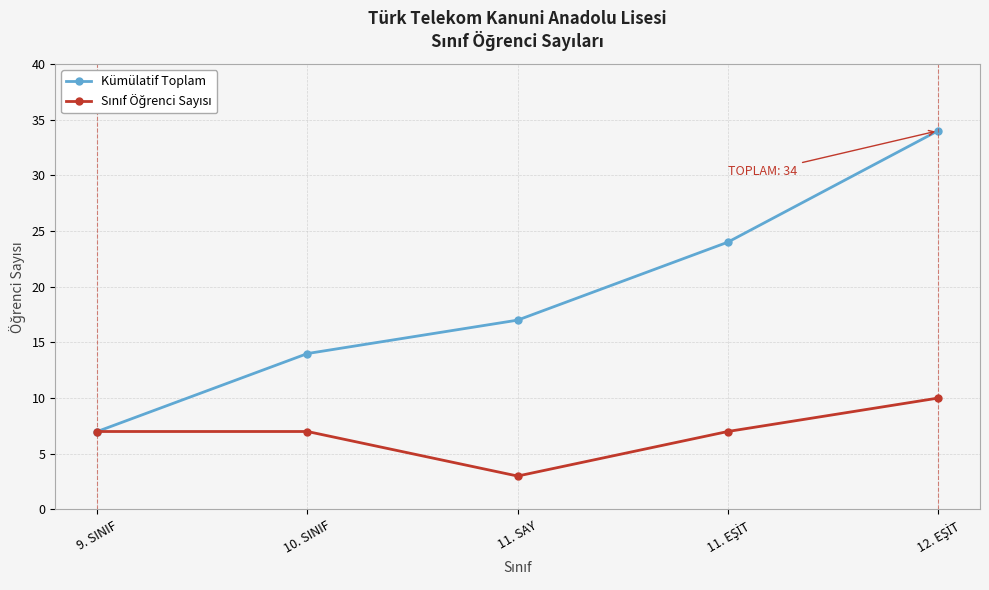

The Kümülatif Toplam series shows 2 at 9. SINIF. True or false?

False